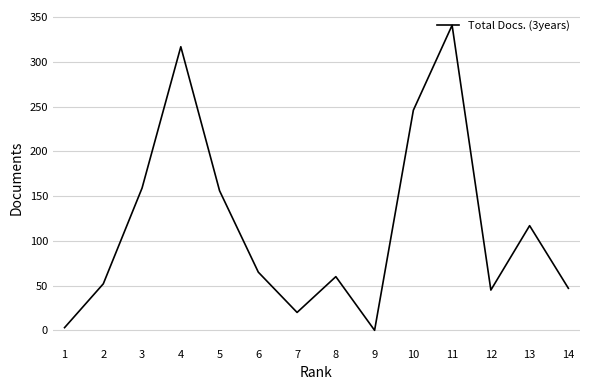

What is the change in value from 2 to 9?

-52